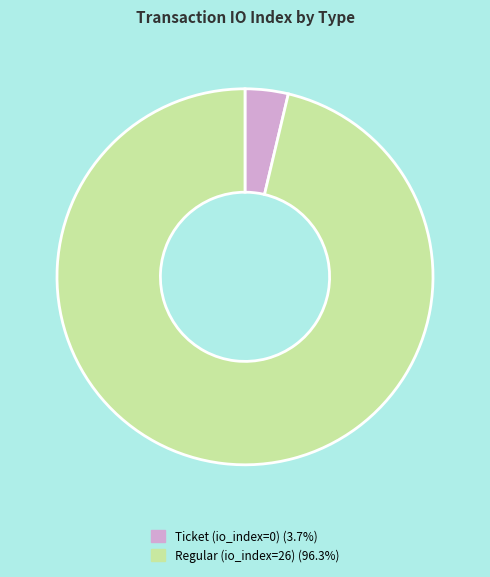

Which slice is the largest?

Regular (io_index=26)